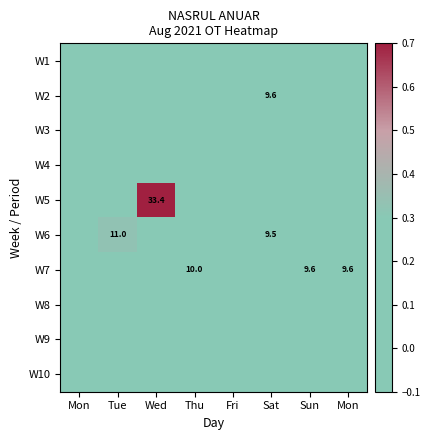

Which category has the lowest value across all series?

Mon